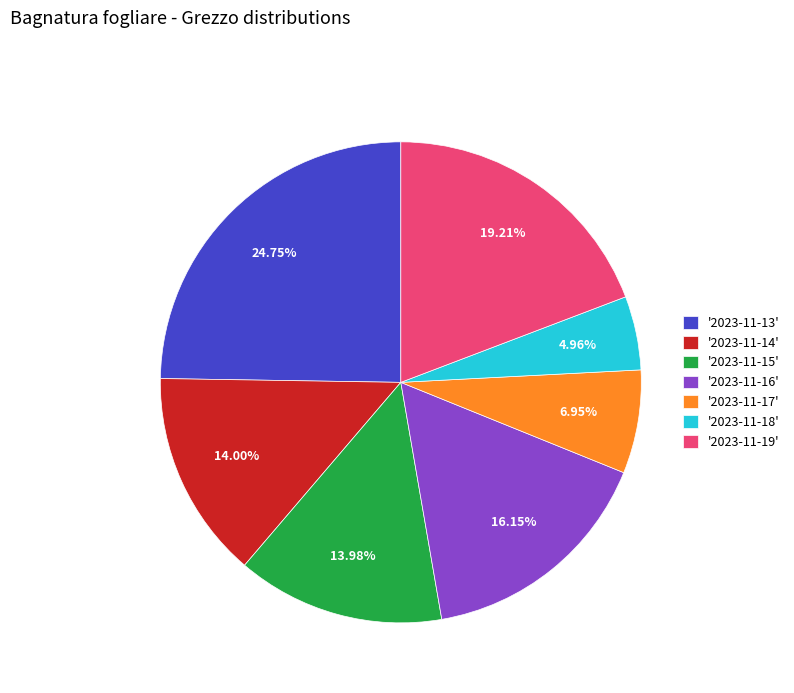

Does any single category account for the majority?

No